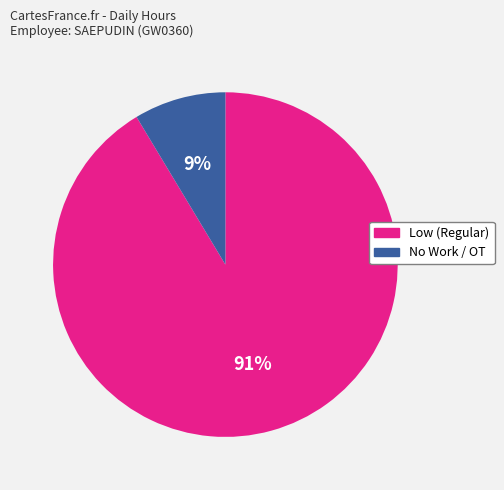

Is there a majority slice in this chart?

Yes